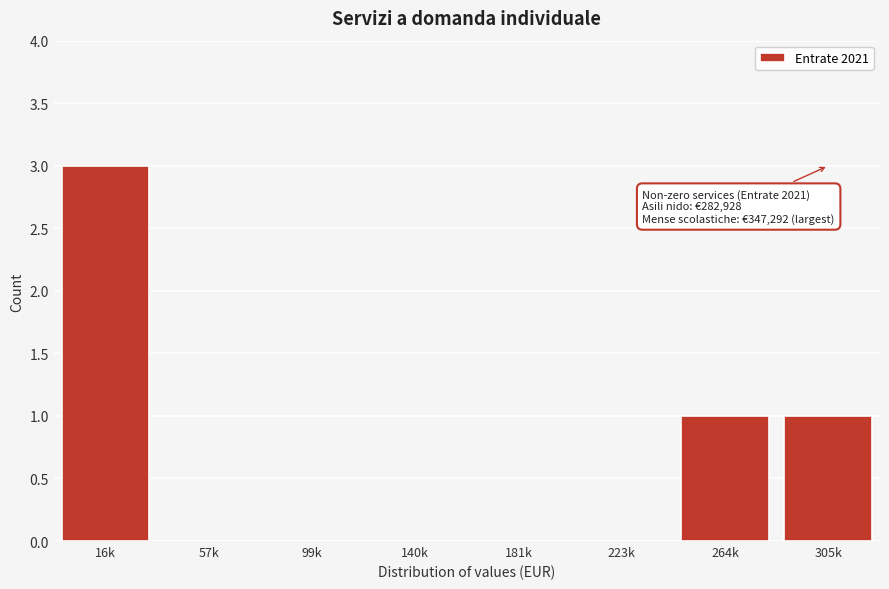

Reading left to right, transcribe all the data shown in this chart.

16k=3	57k=0	99k=0	140k=0	181k=0	223k=0	264k=1	305k=1